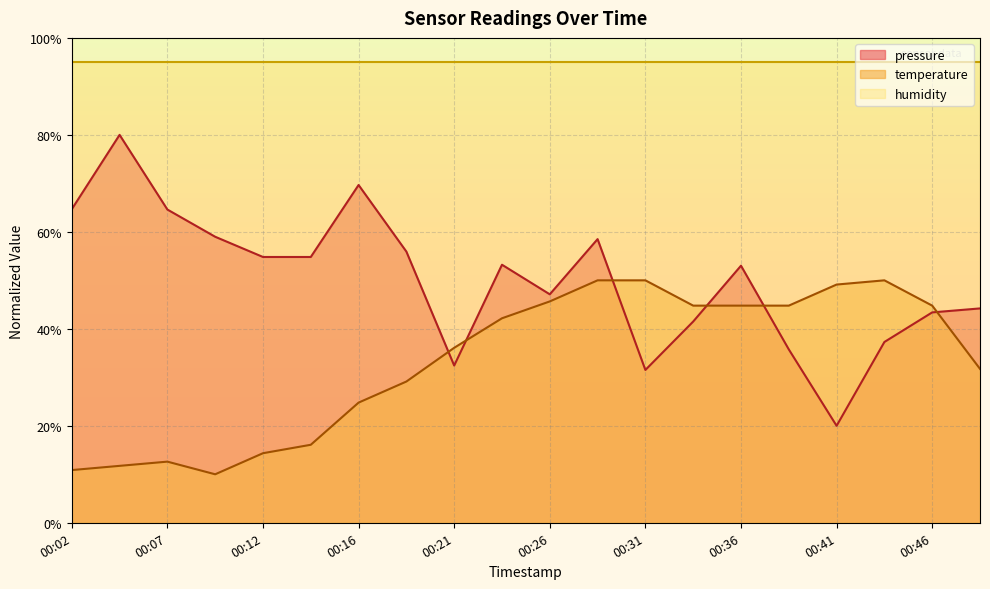

Between 00:33 and 00:36, which series saw the biggest shift?

pressure